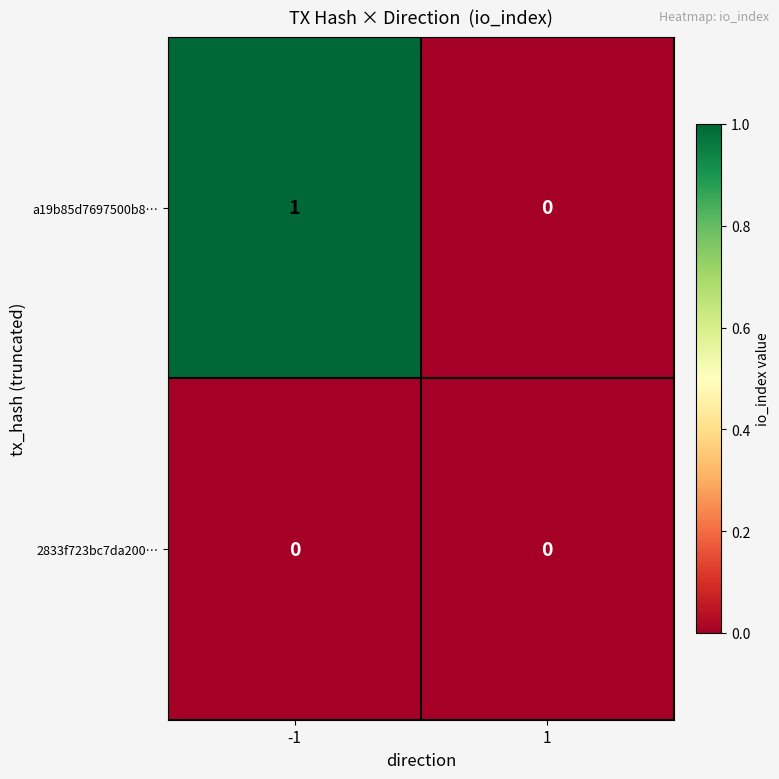

Reading left to right, extract all data points from this chart.

a19b85d7697500b8…: -1=1	1=0
2833f723bc7da200…: -1=0	1=0